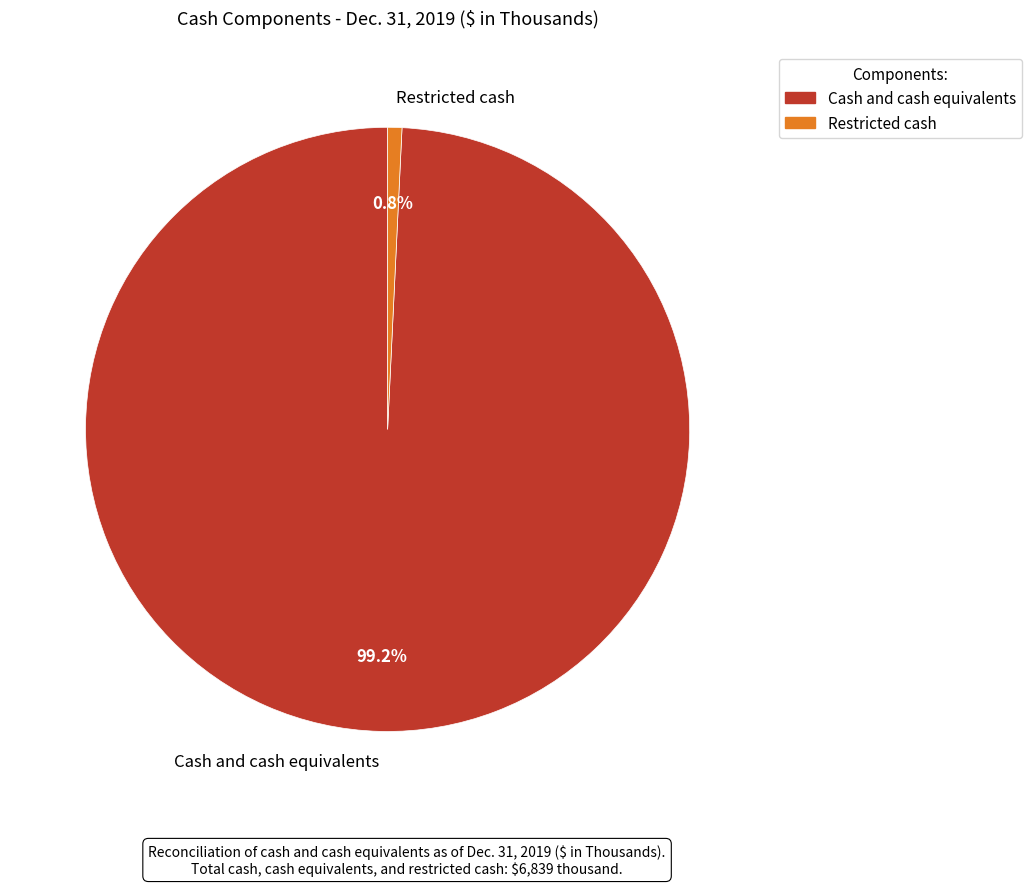

To the nearest percent, what is the average slice percentage?

50%